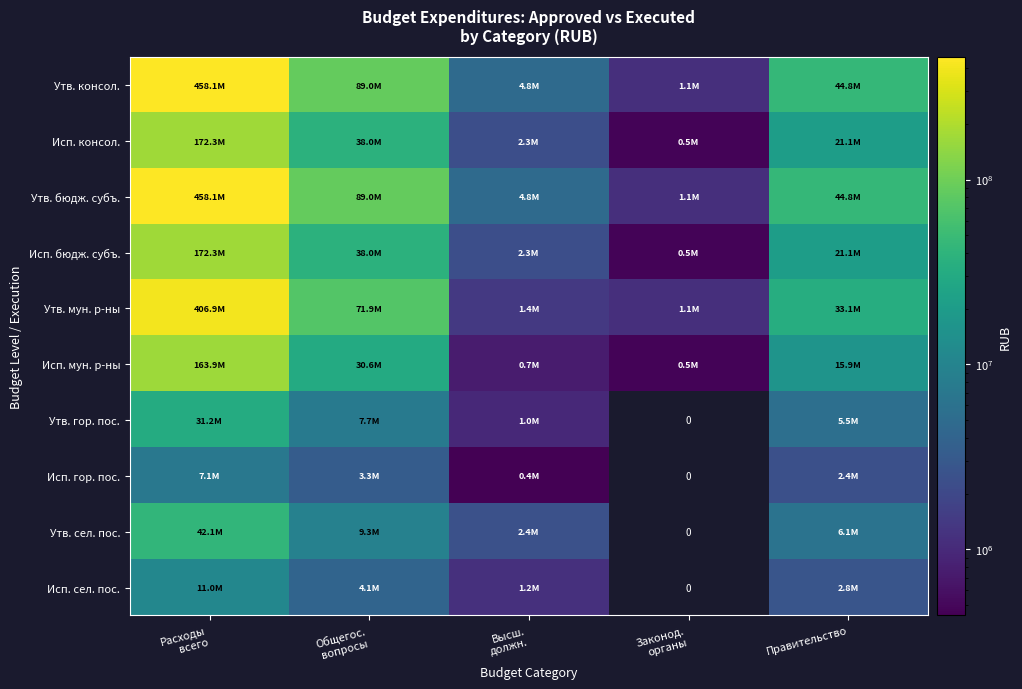

What is the lowest value of the Исп. мун. р-ны series?

474285.3